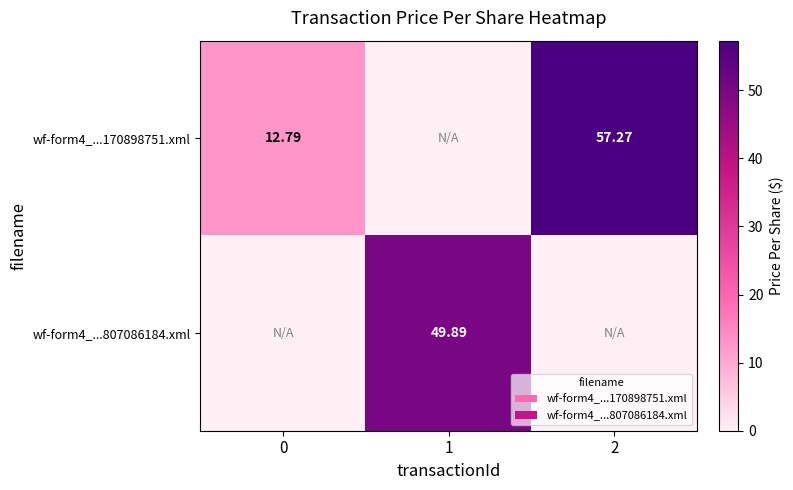

Is it true that wf-form4_...170898751.xml equals 30.8 at 2?

False